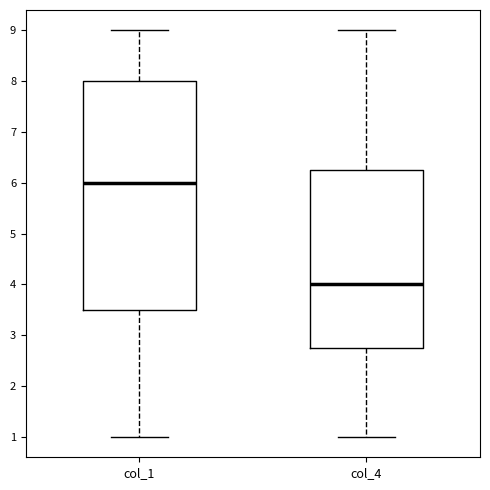

Which box is the tallest, from its lower edge to its upper edge?

col_1